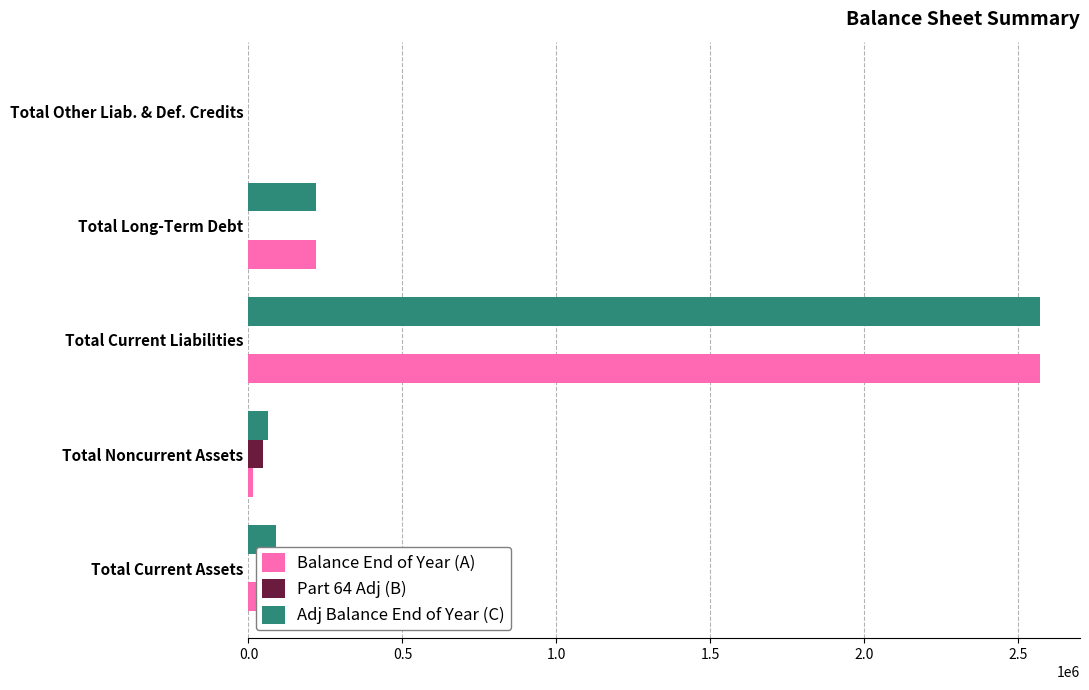

At which category is the sum across all series the highest?

Total Current Liabilities